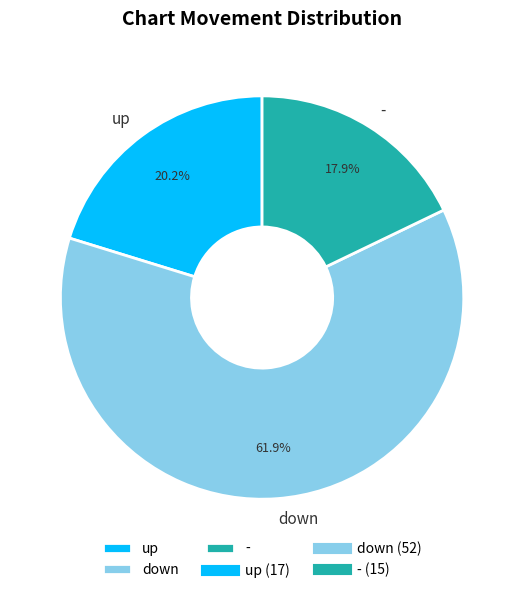

How much of the chart is everything except up?

79.8%